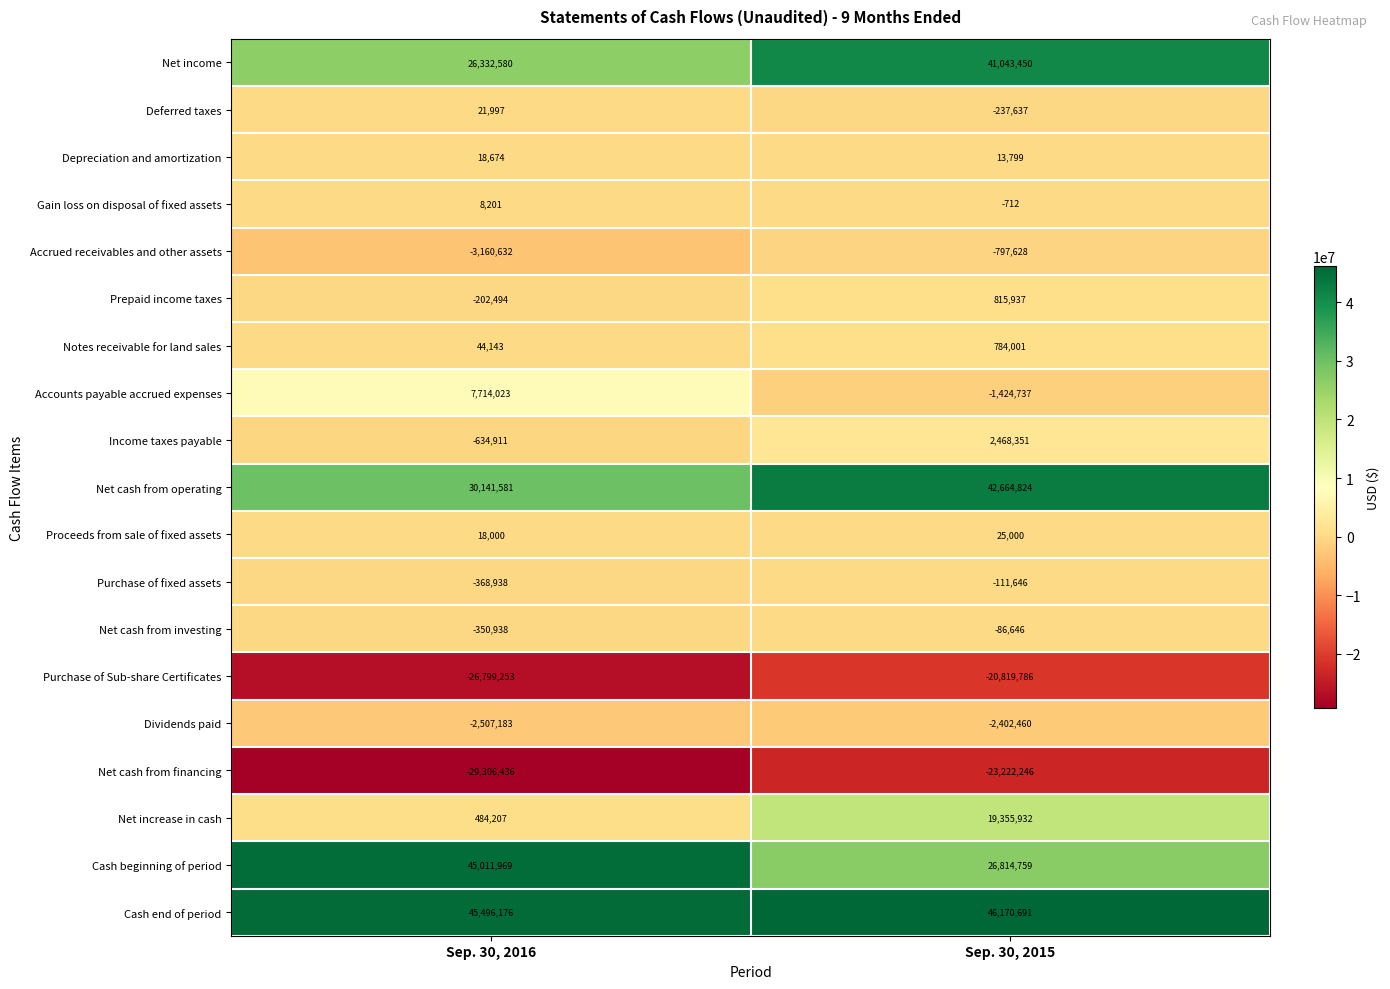

Rank the categories by Income taxes payable value from highest to lowest.

Sep. 30, 2015, Sep. 30, 2016